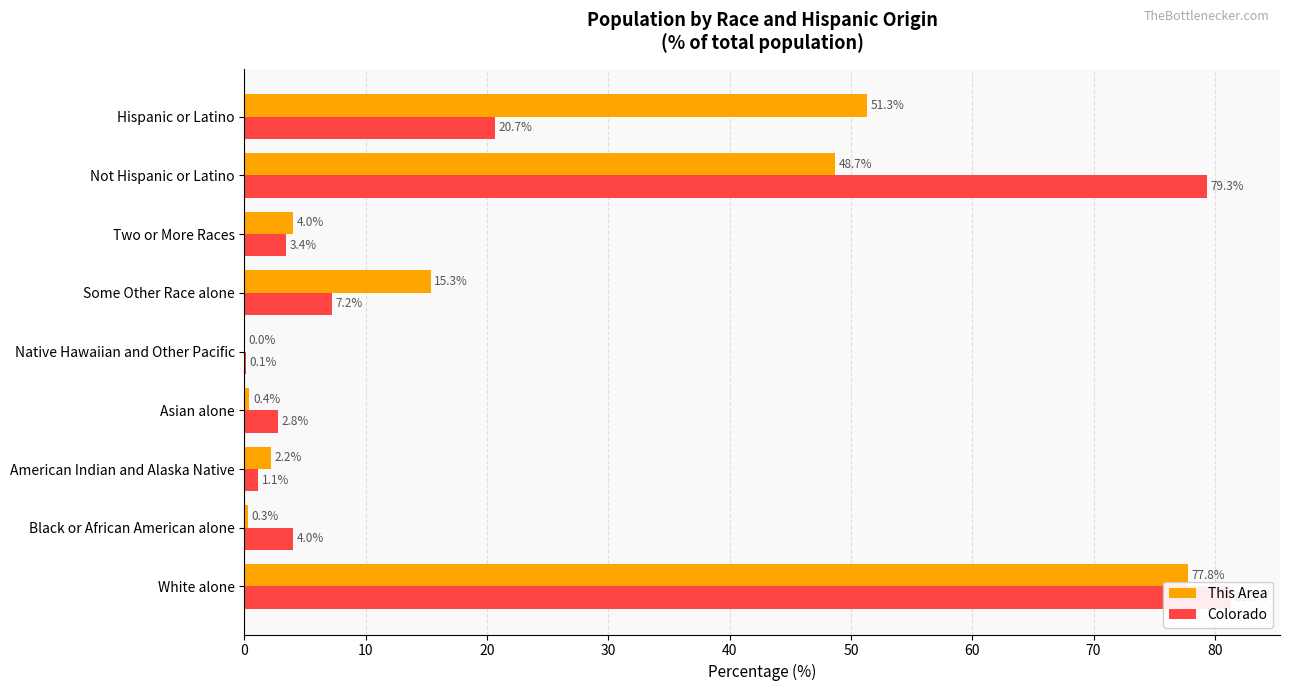

Reading right to left, transcribe all the data shown in this chart.

This Area: 51.3	48.7	4.0	15.3	0.0	0.4	2.2	0.3	77.8
Colorado: 20.7	79.3	3.4	7.2	0.1	2.8	1.1	4.0	81.3